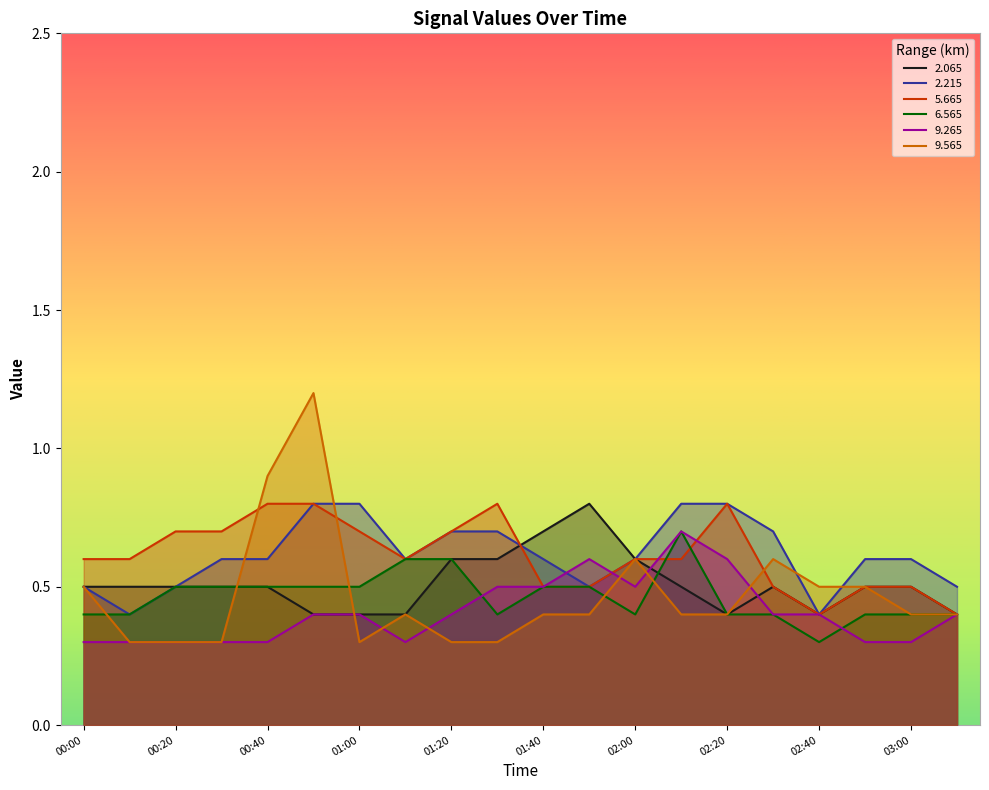

Rank the series by their maximum value, from highest to lowest.

9.565, 2.065, 2.215, 5.665, 6.565, 9.265